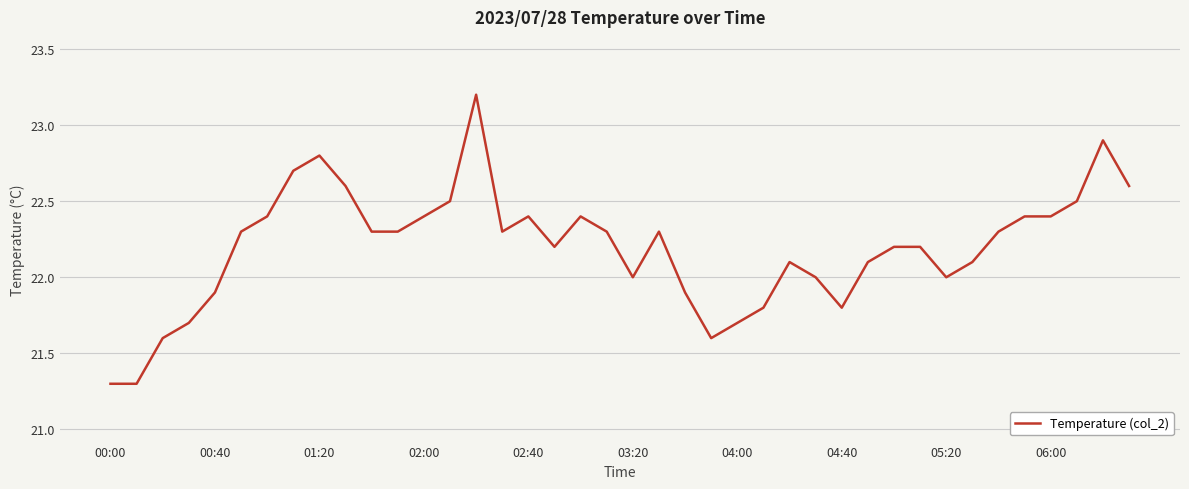

What is the difference between the maximum and minimum values?

1.9